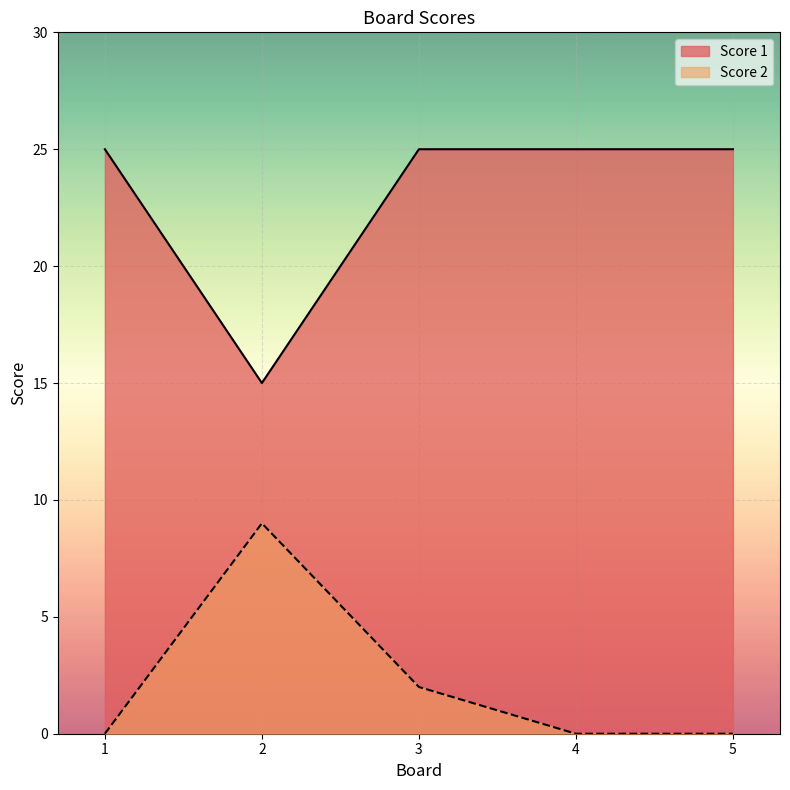

At which category does Score 1 reach its first local valley?

2